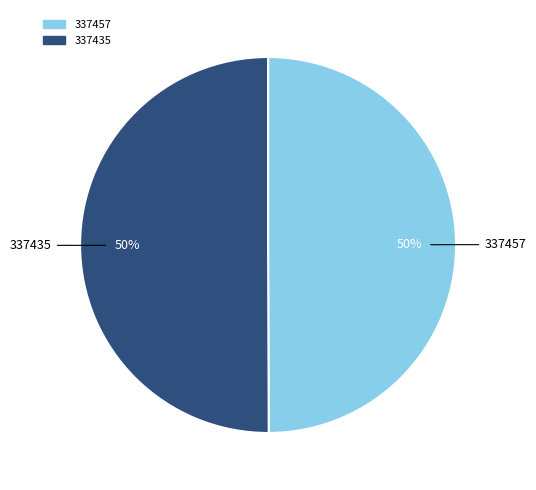

Is the sum of 337435 and 337457 greater than half?

Yes